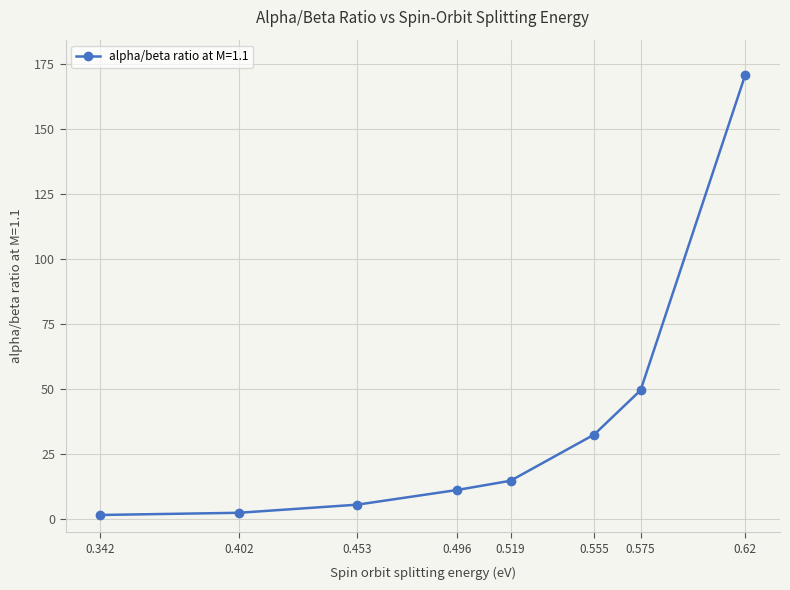

Which has a higher value, 0.519 or 0.62?

0.62